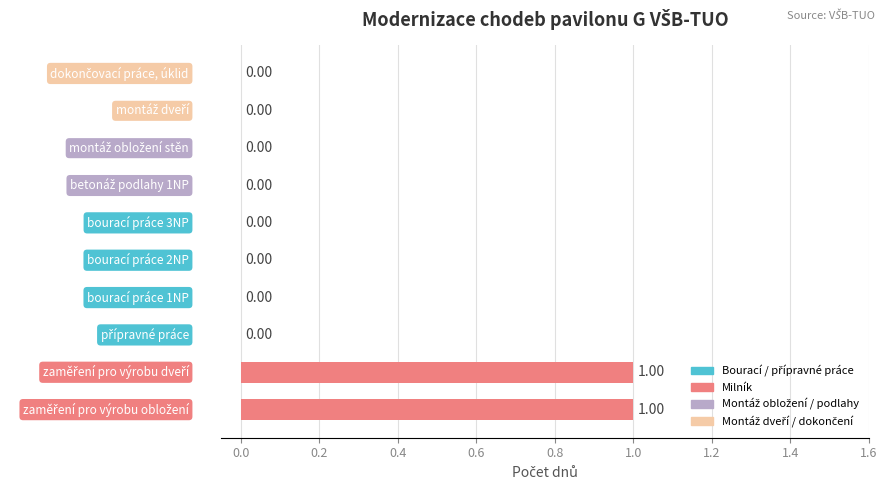

How many data points are above 0?

2